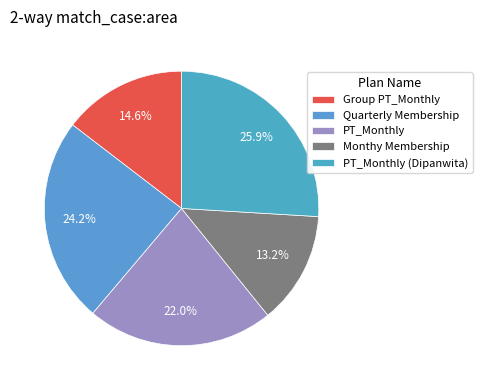

Does any single category account for the majority?

No